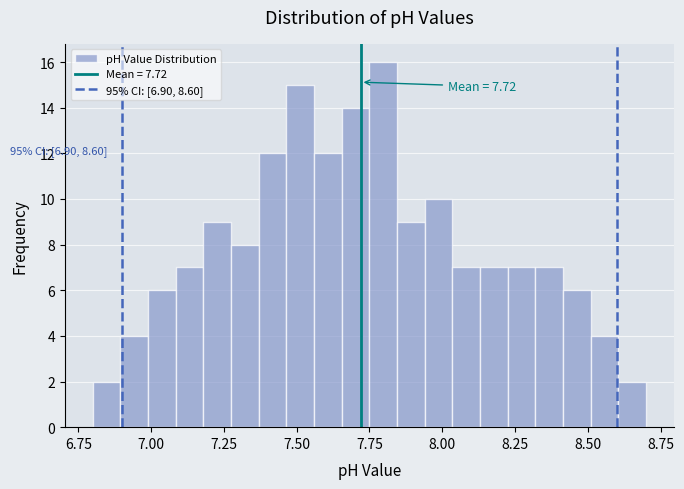

Around what value on the x-axis is the tallest bar? Give the approximate position of its centre, as read against the axis.

7.80